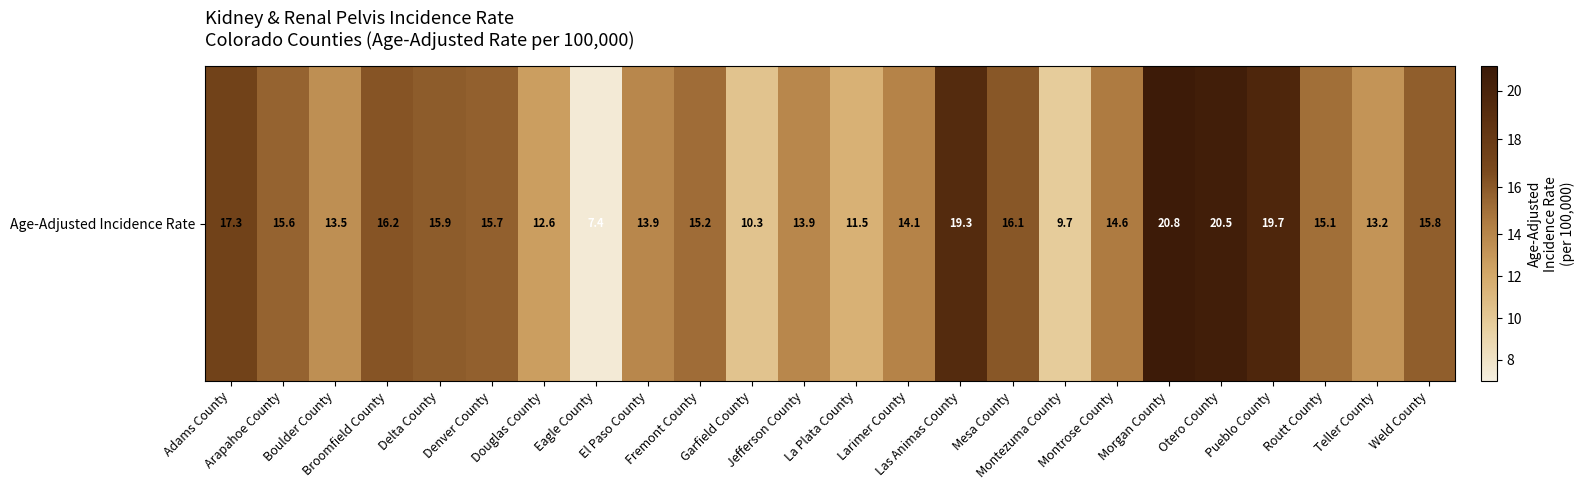

Reading left to right, list all the values displayed in this chart.

Adams County=17.3	Arapahoe County=15.6	Boulder County=13.5	Broomfield County=16.2	Delta County=15.9	Denver County=15.7	Douglas County=12.6	Eagle County=7.4	El Paso County=13.9	Fremont County=15.2	Garfield County=10.3	Jefferson County=13.9	La Plata County=11.5	Larimer County=14.1	Las Animas County=19.3	Mesa County=16.1	Montezuma County=9.7	Montrose County=14.6	Morgan County=20.8	Otero County=20.5	Pueblo County=19.7	Routt County=15.1	Teller County=13.2	Weld County=15.8